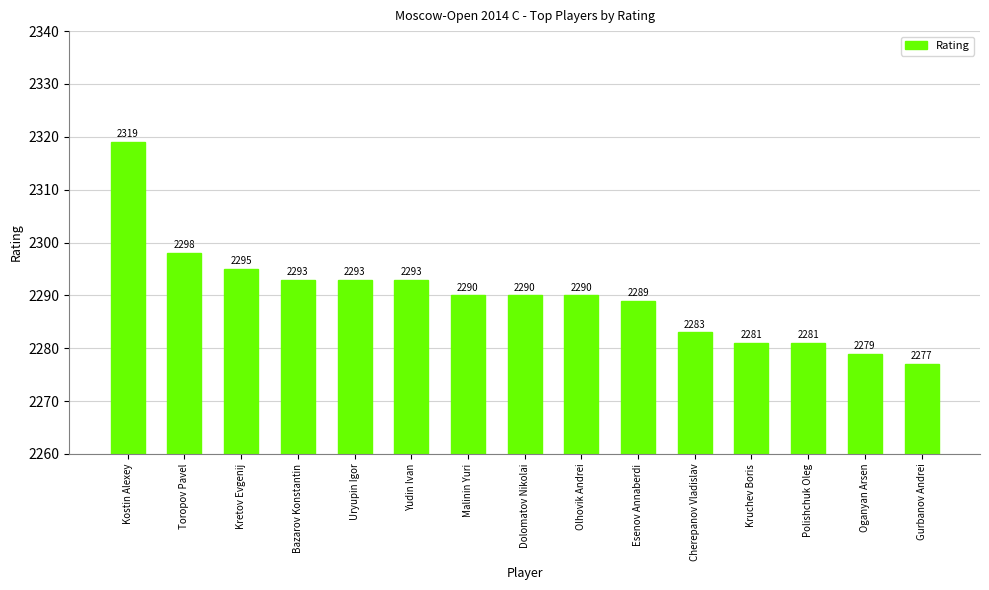

The value at Kruchev Boris is 2281. True or false?

True